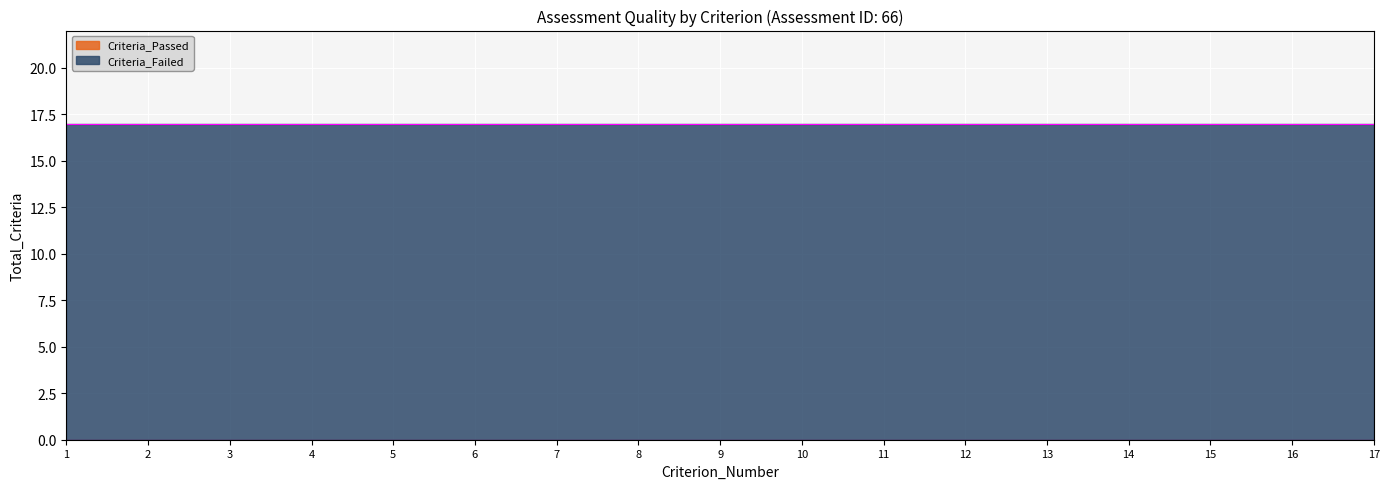

Reading left to right, list all the values displayed in this chart.

Criteria_Passed: 1=0	2=0	3=0	4=0	5=0	6=0	7=0	8=0	9=0	10=0	11=0	12=0	13=0	14=0	15=0	16=0	17=0
Criteria_Failed: 1=17	2=17	3=17	4=17	5=17	6=17	7=17	8=17	9=17	10=17	11=17	12=17	13=17	14=17	15=17	16=17	17=17